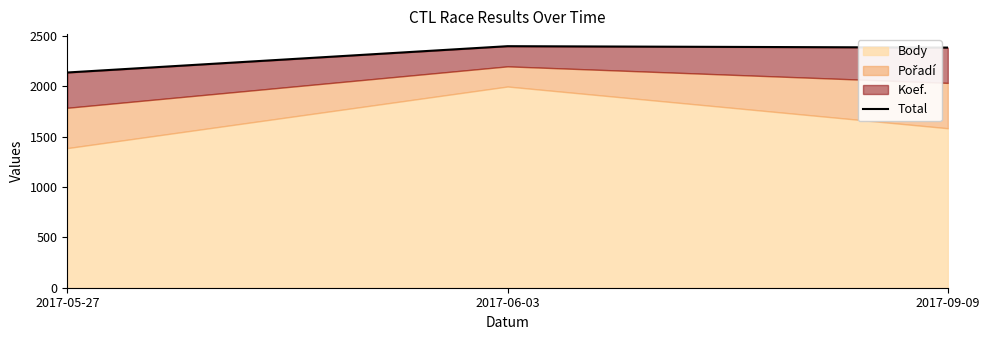

Where is the data nearest to the value 2265?

2017-09-09